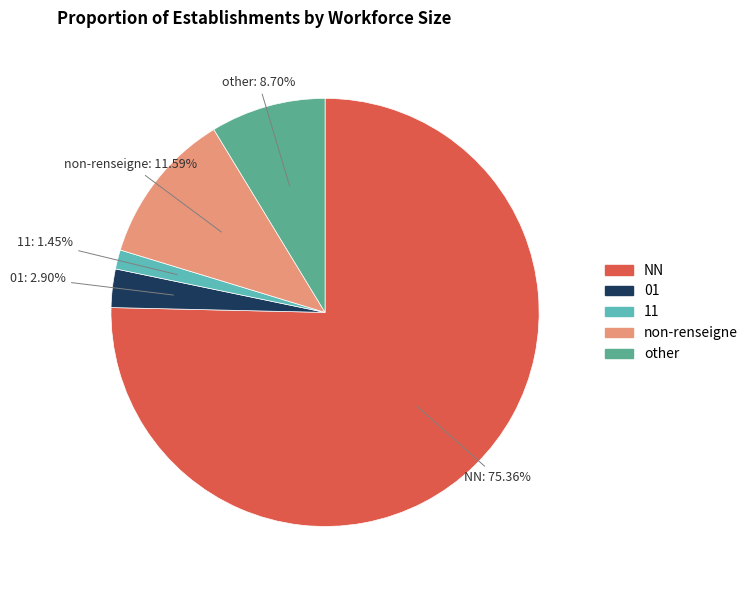

Does any single category account for the majority?

Yes